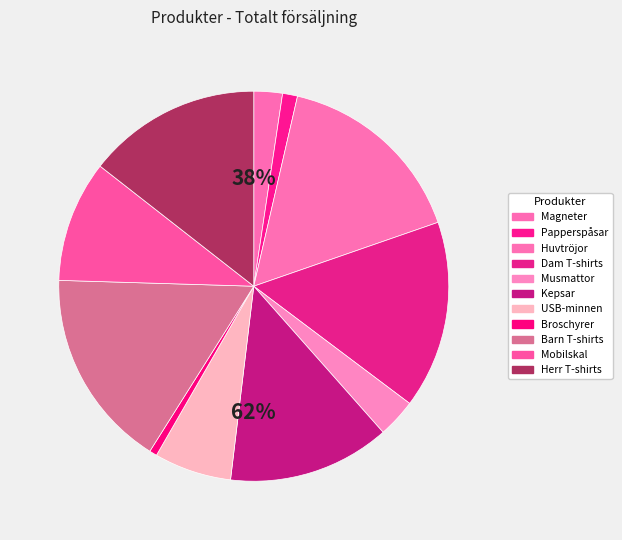

To the nearest percent, what is the difference between the largest and smallest slice percentages?

16%